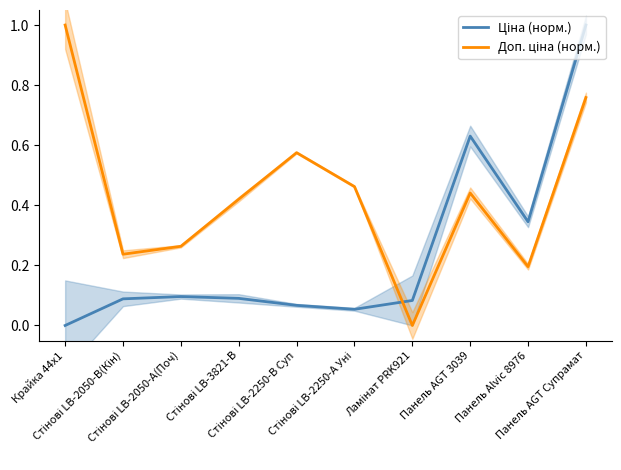

What is the difference between the maximum and minimum values in the Доп. ціна (норм.) series?

1.0